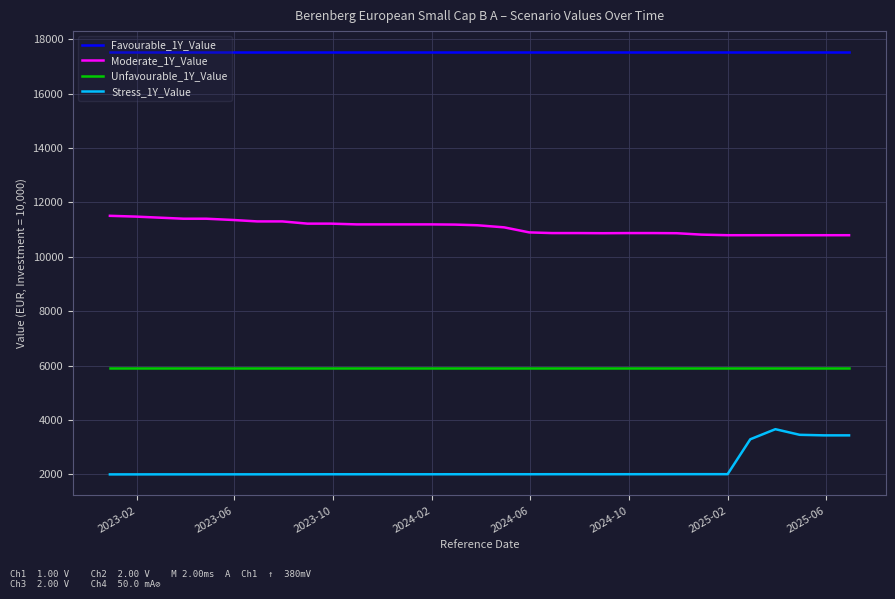

Which series has the largest total across all categories?

Favourable_1Y_Value